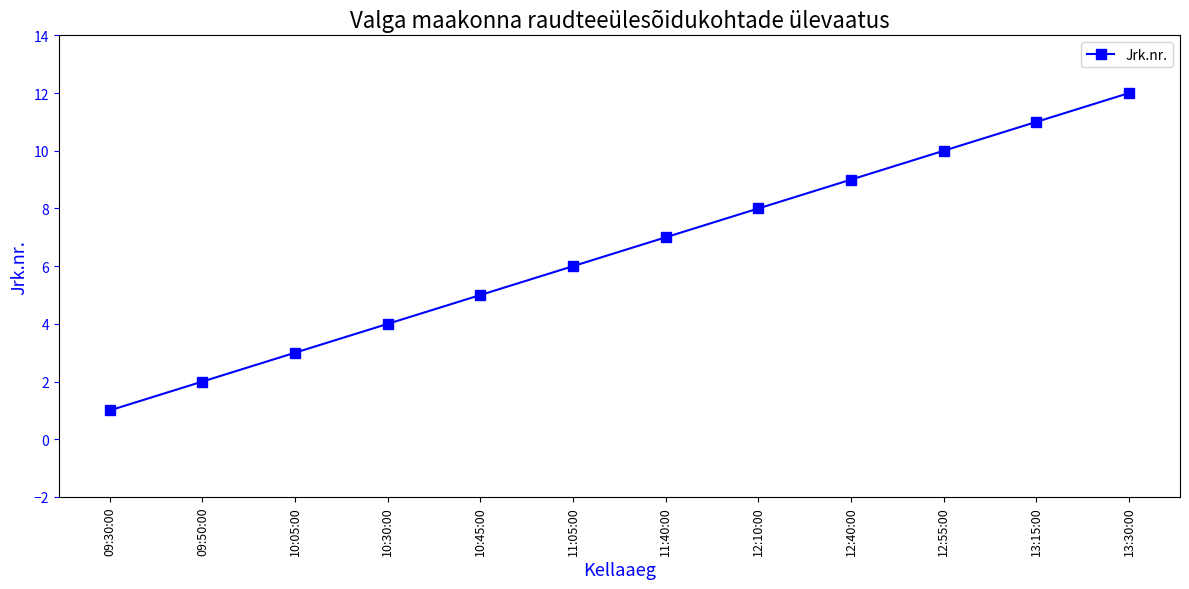

How many lines are shown in the chart?

1